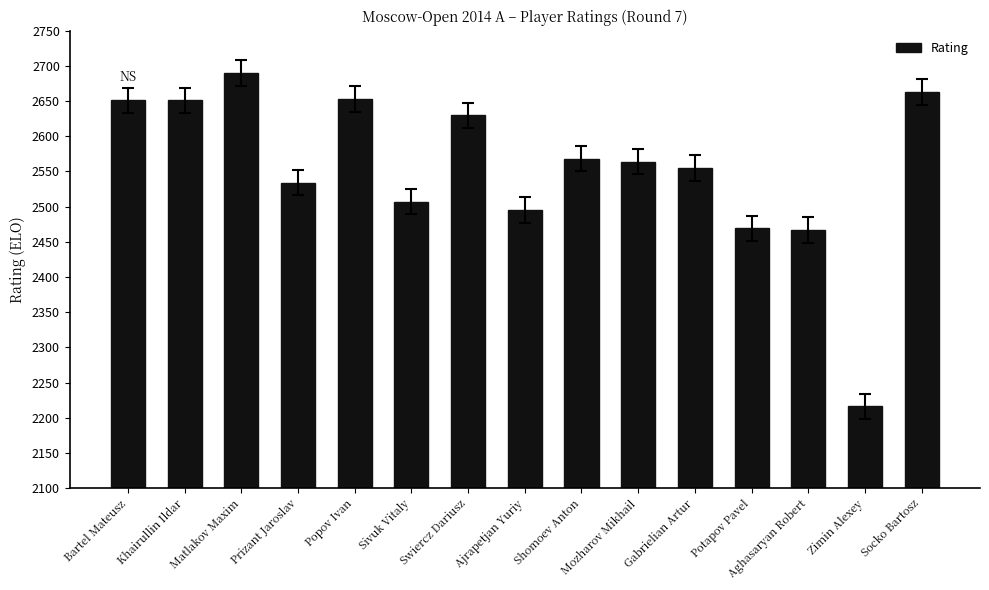

Are the bars horizontal?

No